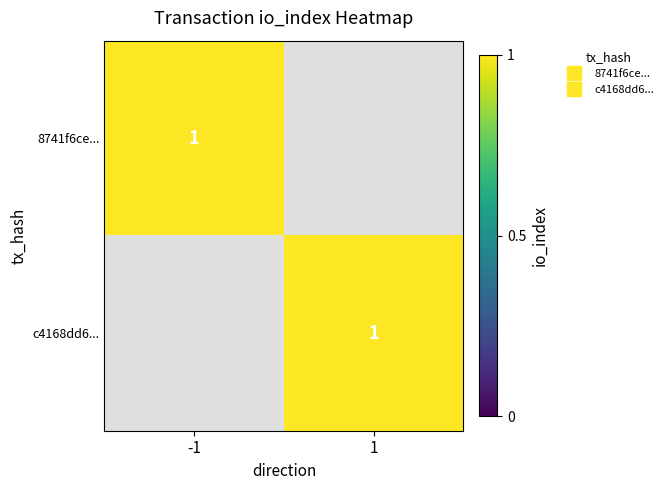

List the series in order of their peak value, highest first.

8741f6ce..., c4168dd6...